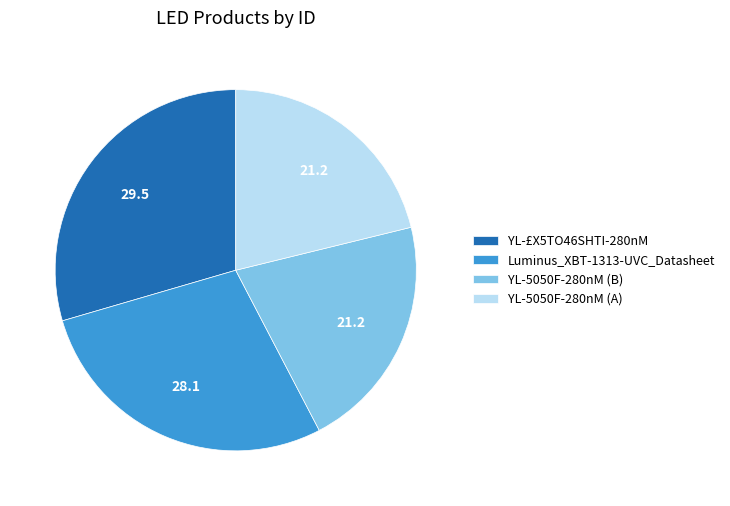

Is it true that YL-£X5TO46SHTI-280nM is 19% of the pie?

False